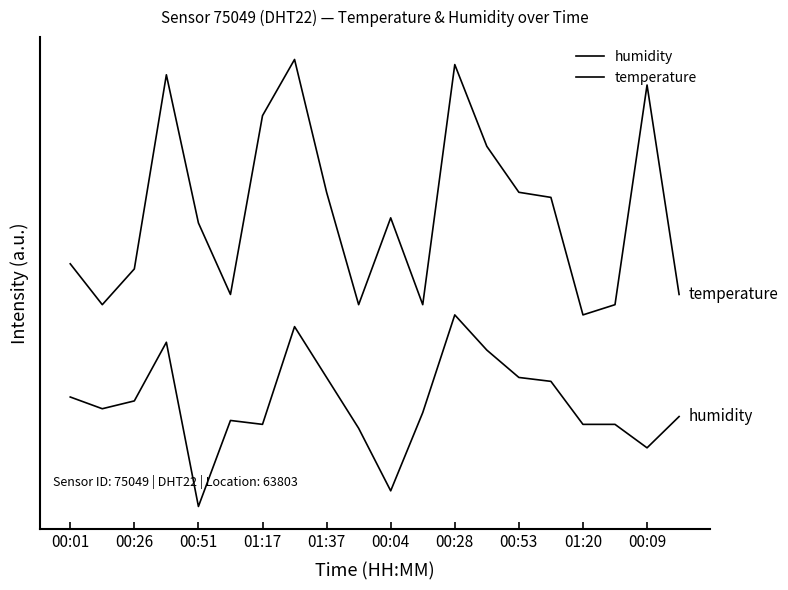

How many values in humidity are above zero?

19